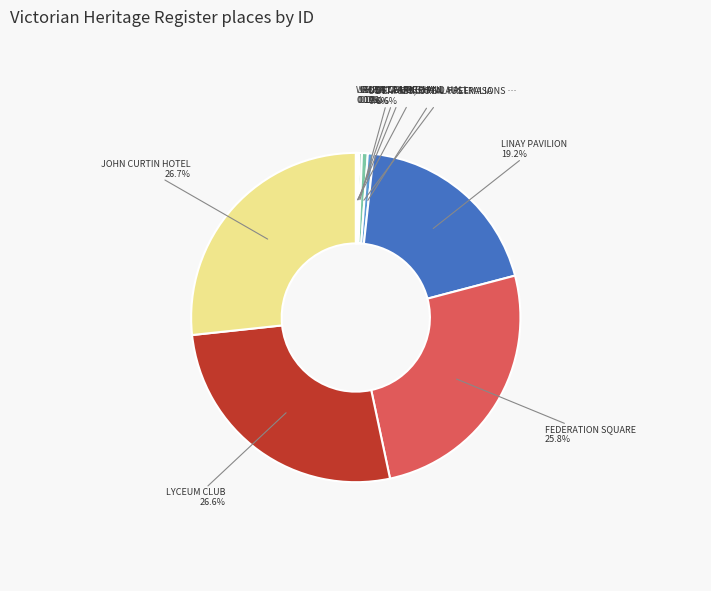

How many slices are in this pie chart?

10